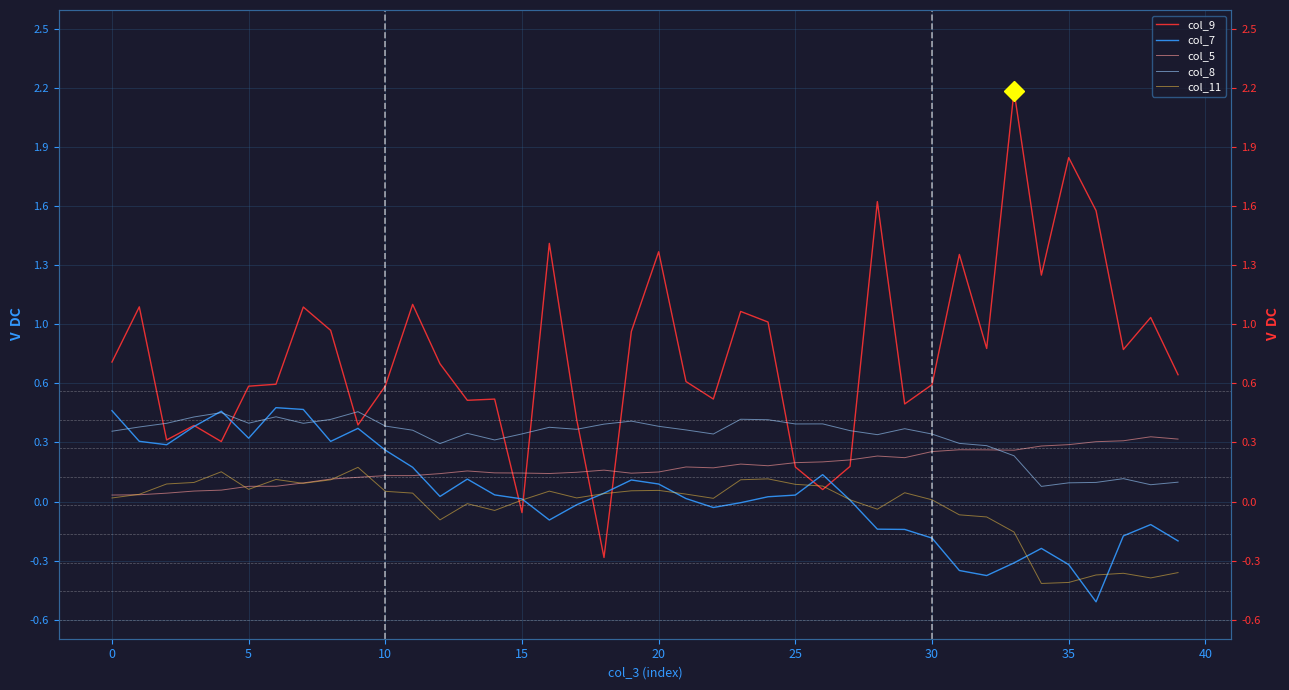

The value of col_9 at 19 is 0.9. True or false?

True